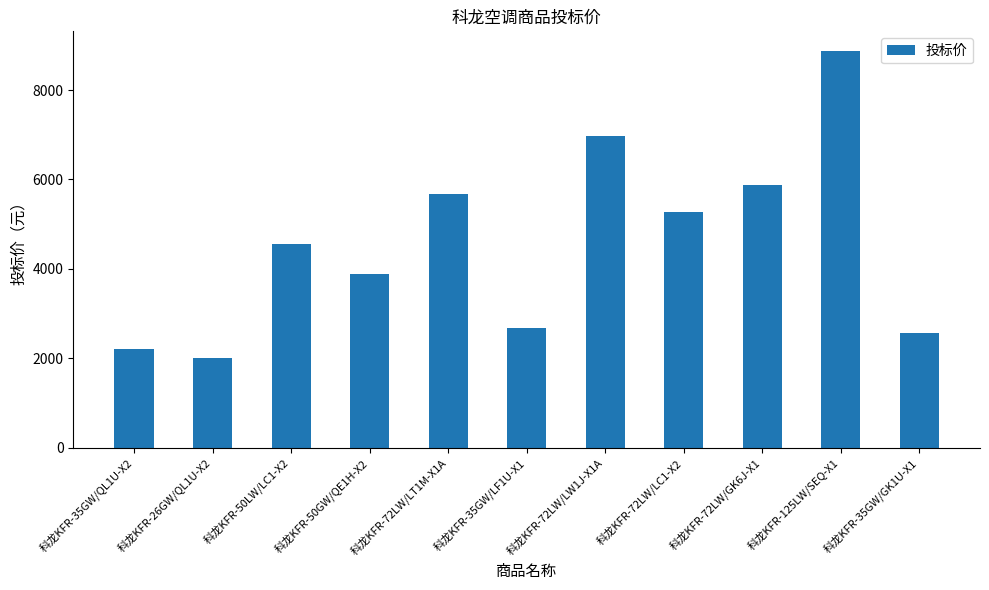

How many data points does each series have?

11